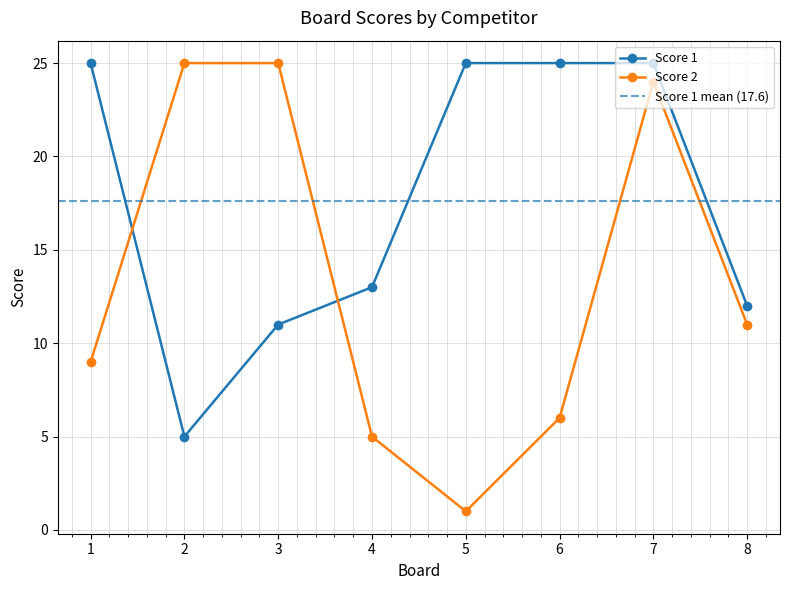

Reading left to right, what are all the values shown in this chart?

Score 1: 25	5	11	13	25	25	25	12
Score 2: 9	25	25	5	1	6	24	11